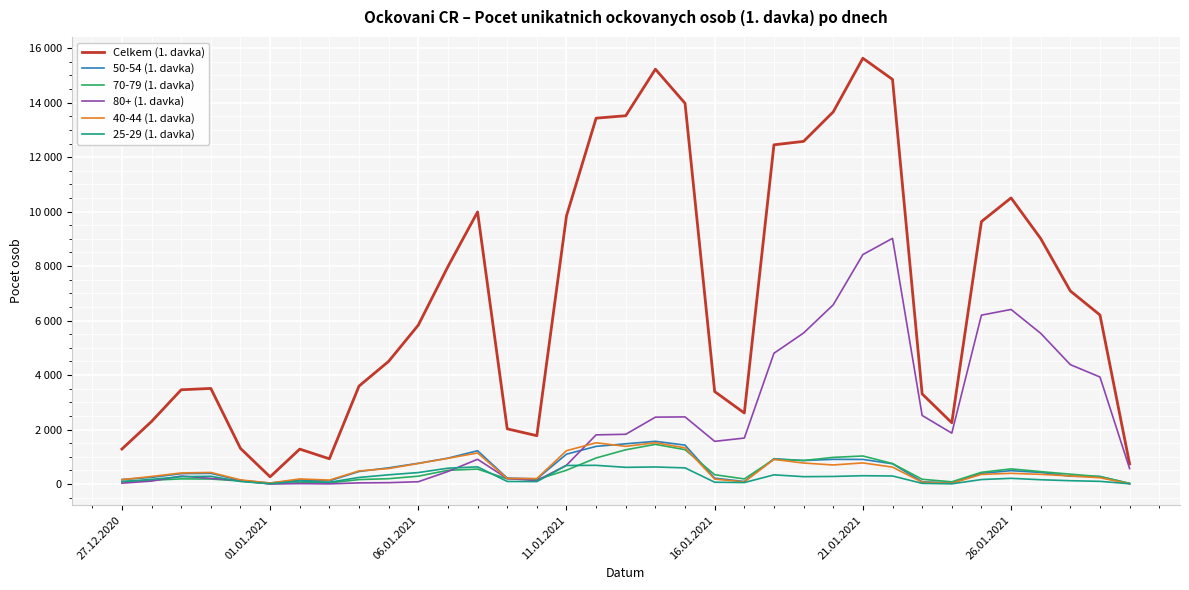

Does the chart display data point markers on the line(s)?

No